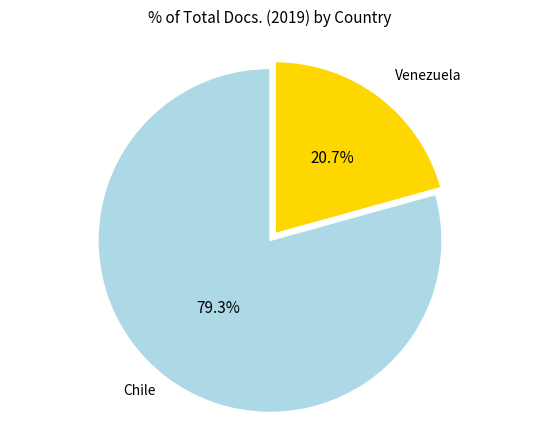

What is the smallest slice in the pie chart?

Venezuela